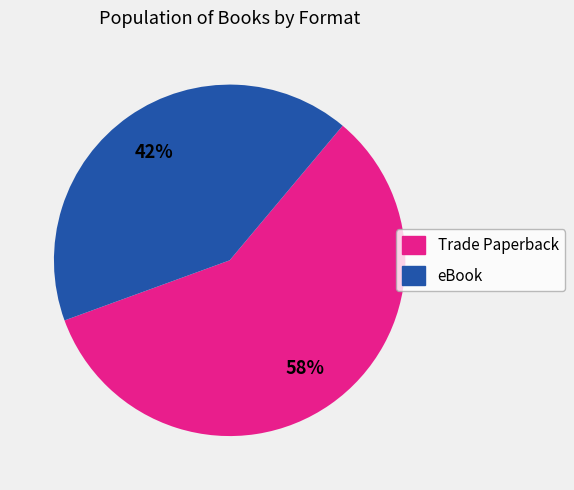

To the nearest percent, what is the average slice percentage?

50%